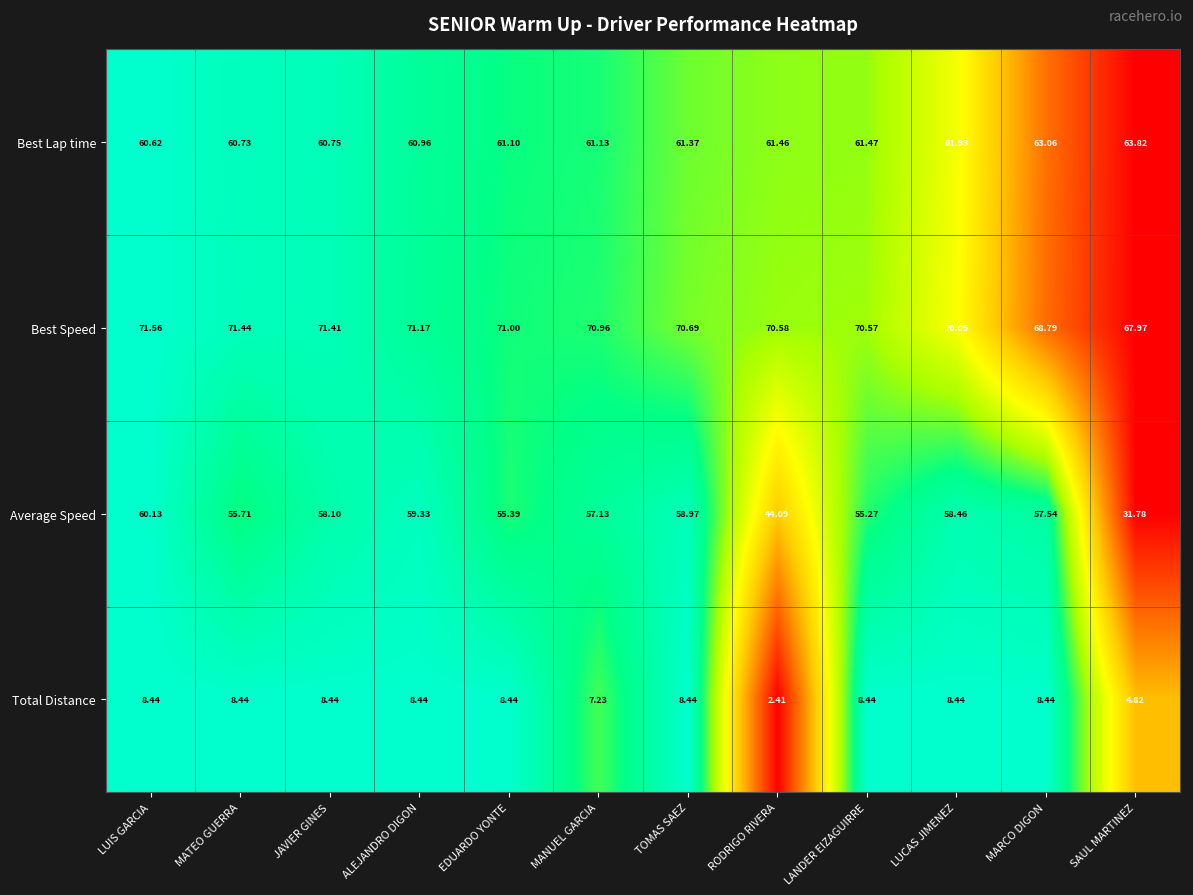

Which series has the largest range (max minus min)?

Average Speed